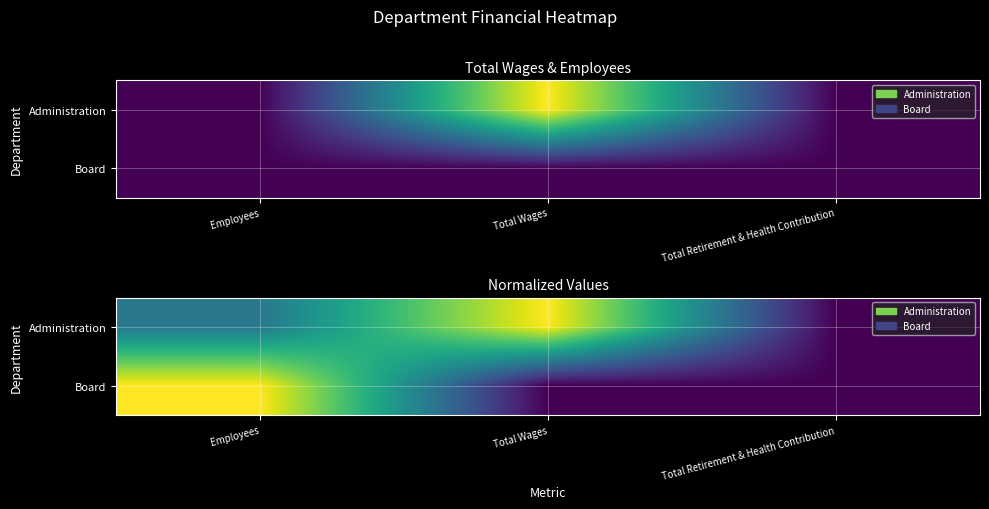

The value of Board at Total Retirement & Health Contribution is 0.6. True or false?

False